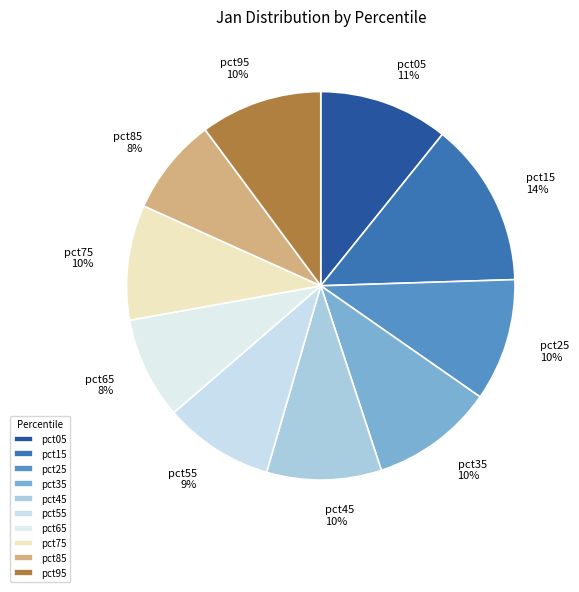

Is the sum of pct95 and pct45 greater than half?

No